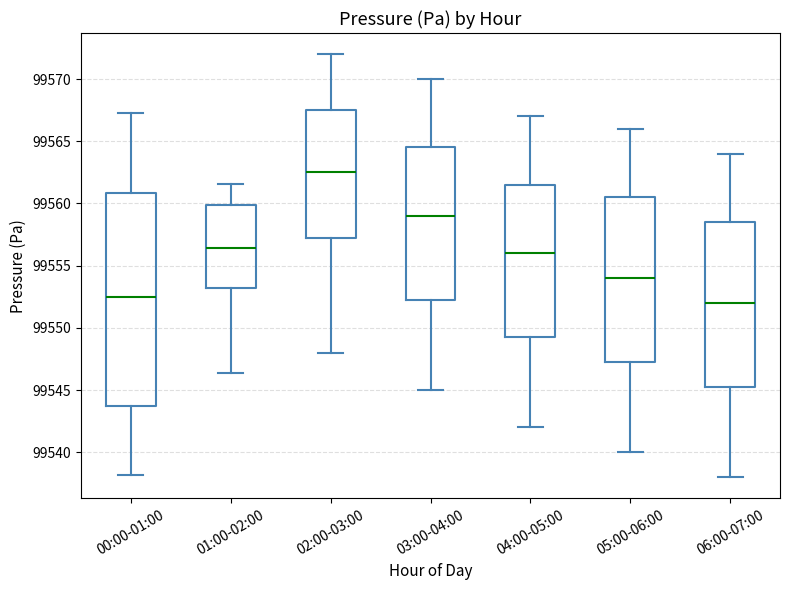

Reading left to right, read every box against the y-axis: the position of its median line, the range the box covers, and the ends of its whiskers. The values are not printed on the chart, so give them approximately, as read against the axis.

00:00-01:00: median 99552.5, box 99543.5 to 99561.0, whiskers 99538.0 to 99567.5
01:00-02:00: median 99556.5, box 99553.0 to 99560.0, whiskers 99546.5 to 99561.5
02:00-03:00: median 99562.5, box 99557.5 to 99567.5, whiskers 99548.0 to 99572.0
03:00-04:00: median 99559.0, box 99552.5 to 99564.5, whiskers 99545.0 to 99570.0
04:00-05:00: median 99556.0, box 99549.5 to 99561.5, whiskers 99542.0 to 99567.0
05:00-06:00: median 99554.0, box 99547.5 to 99560.5, whiskers 99540.0 to 99566.0
06:00-07:00: median 99552.0, box 99545.5 to 99558.5, whiskers 99538.0 to 99564.0